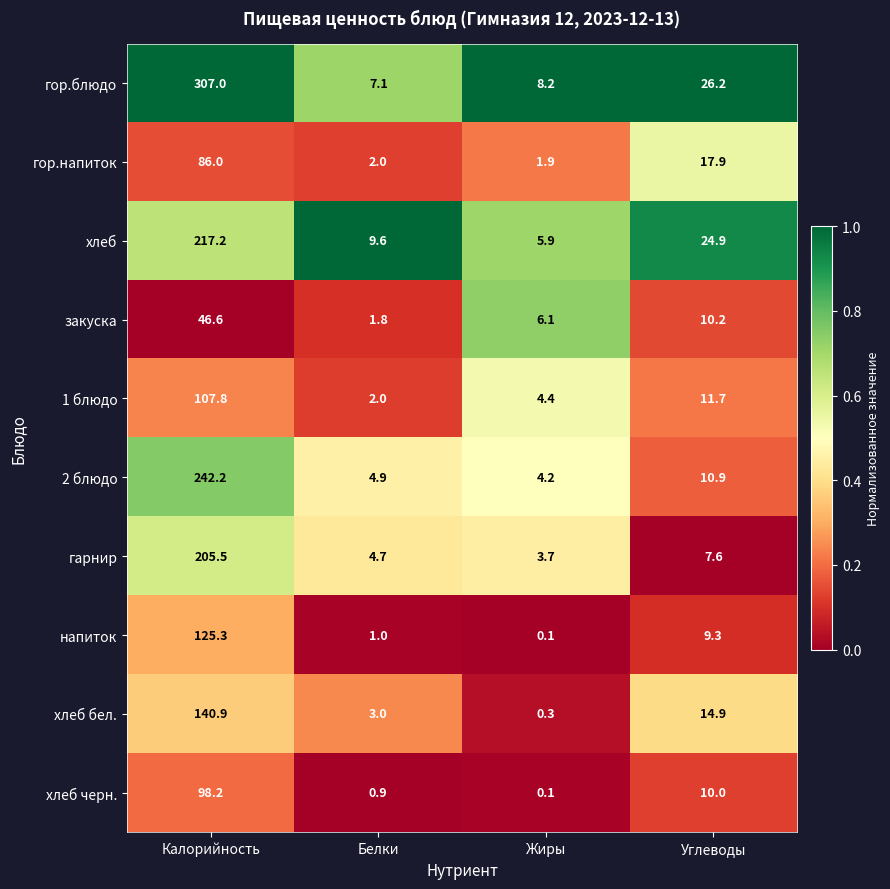

What is the difference between the highest and lowest values at Белки?

8.7